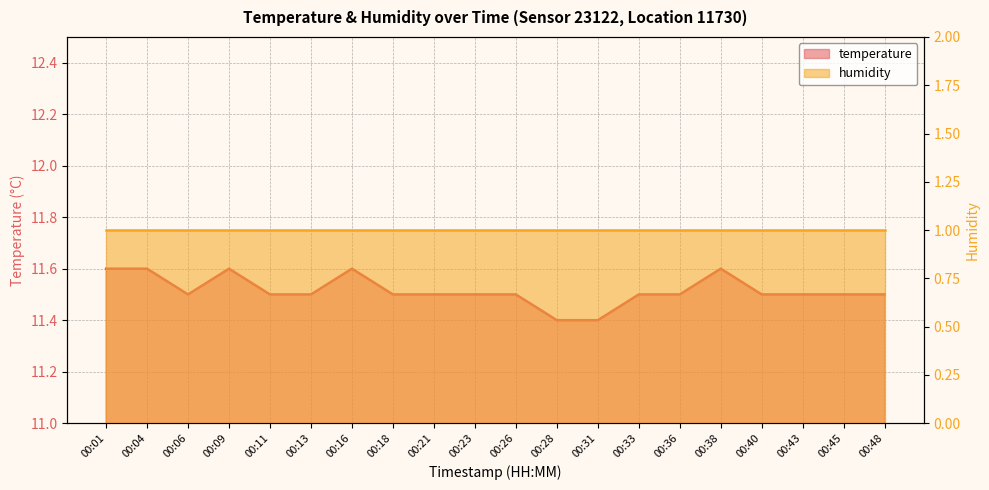

Reading left to right, extract all data points from this chart.

00:01=11.6	00:04=11.6	00:06=11.5	00:09=11.6	00:11=11.5	00:13=11.5	00:16=11.6	00:18=11.5	00:21=11.5	00:23=11.5	00:26=11.5	00:28=11.4	00:31=11.4	00:33=11.5	00:36=11.5	00:38=11.6	00:40=11.5	00:43=11.5	00:45=11.5	00:48=11.5